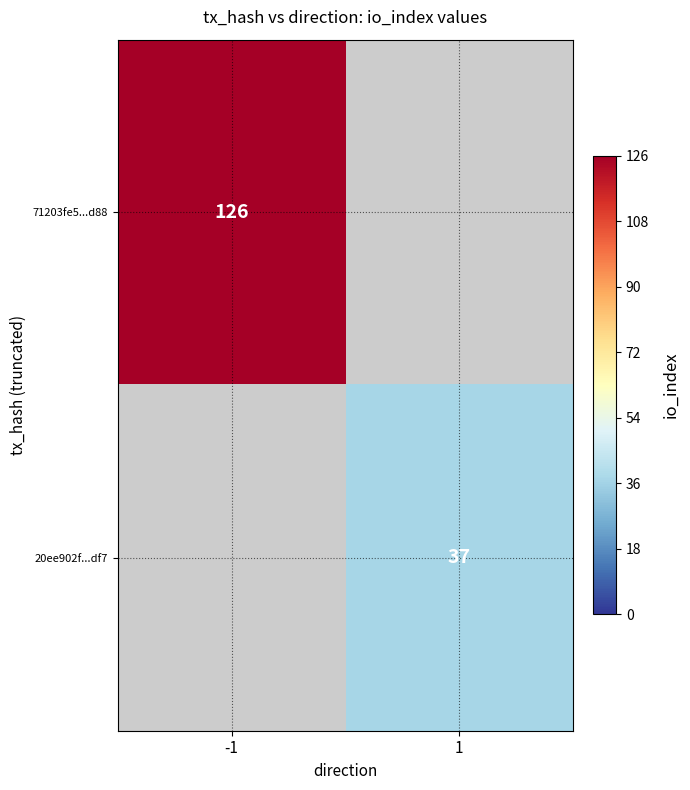

At how many categories does at least one series exceed 124?

1